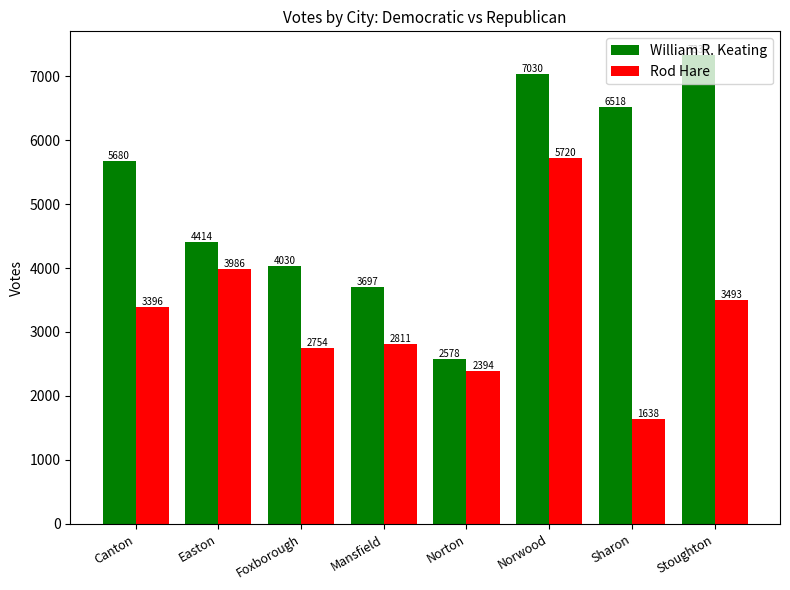

How many bars are there in total?

16